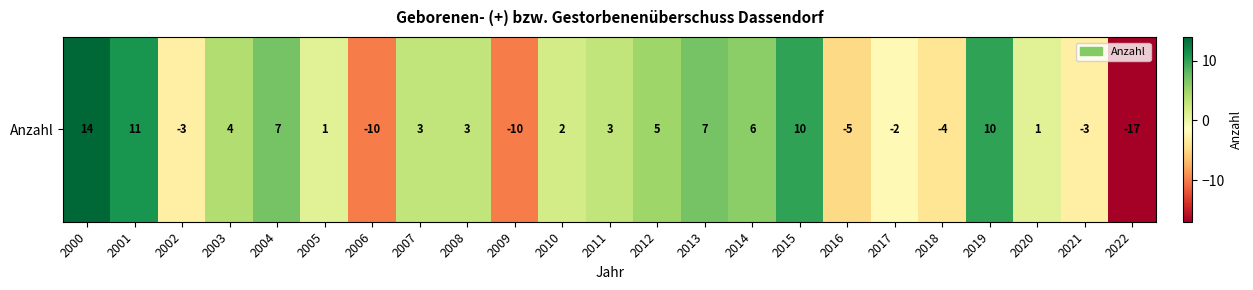

What is the average value?

1